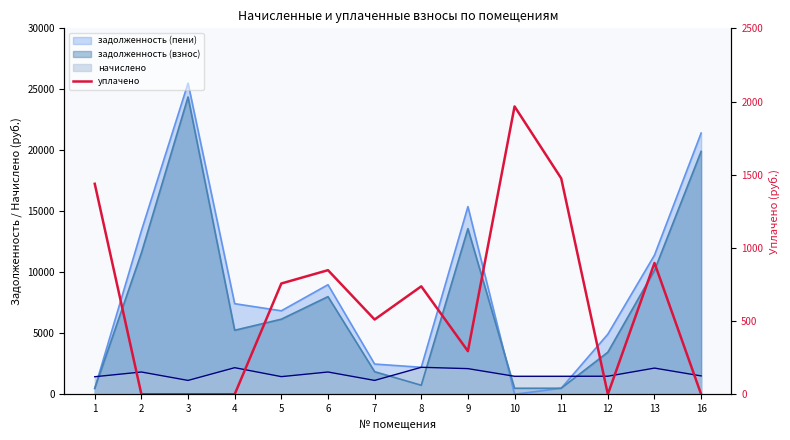

At which label does the data first exceed 737?

1